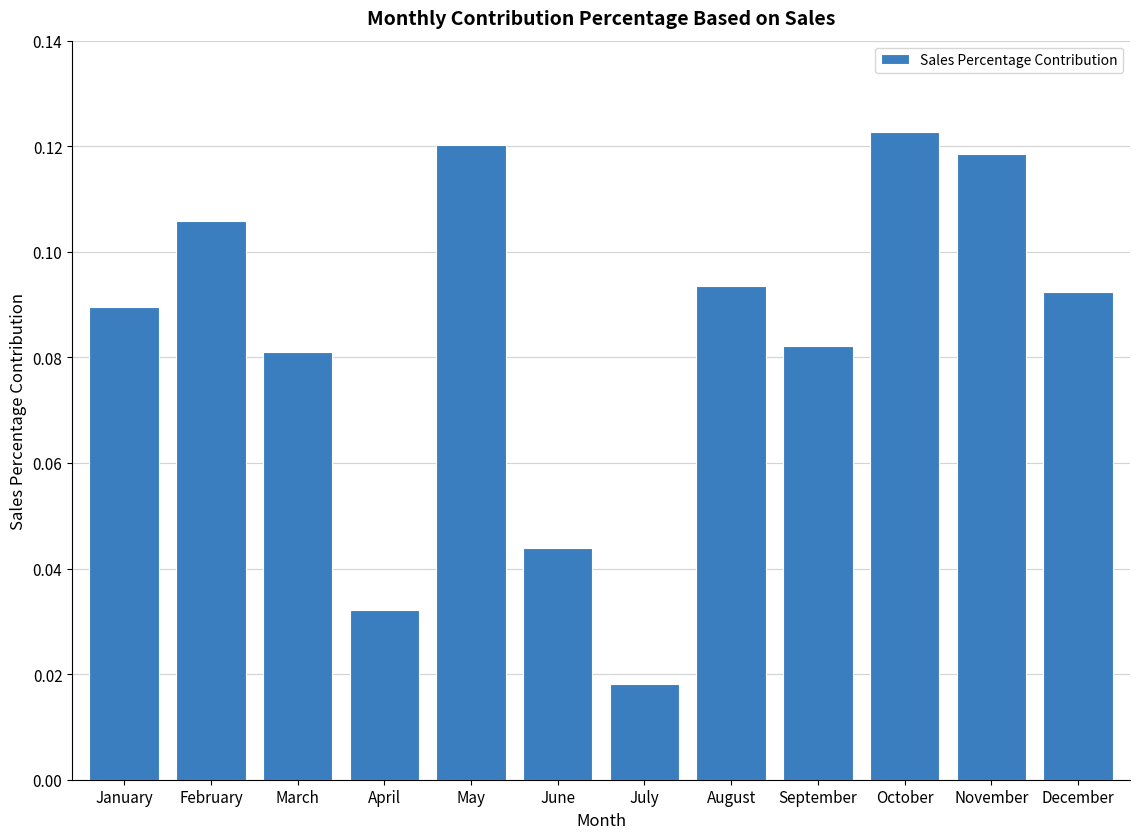

The chart shows a value of 0.0 at March. True or false?

False